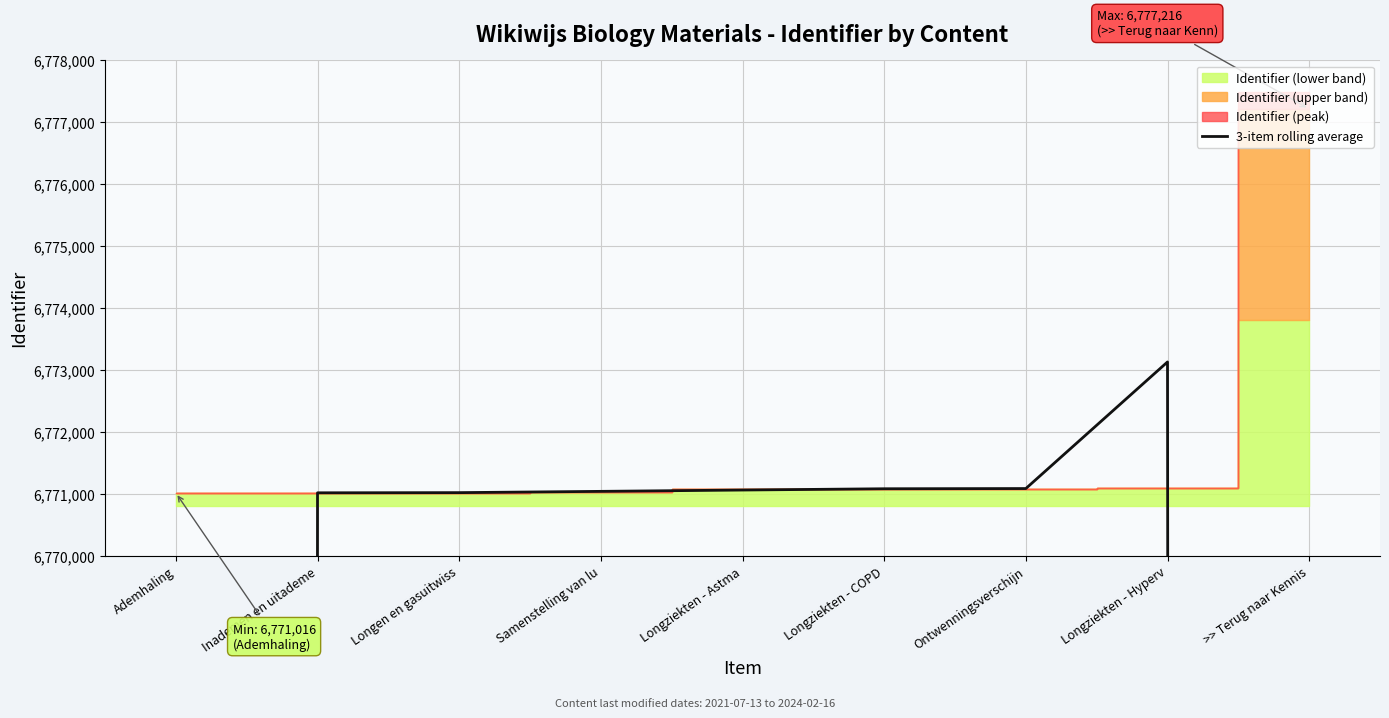

How many data points are above 6771041?

5